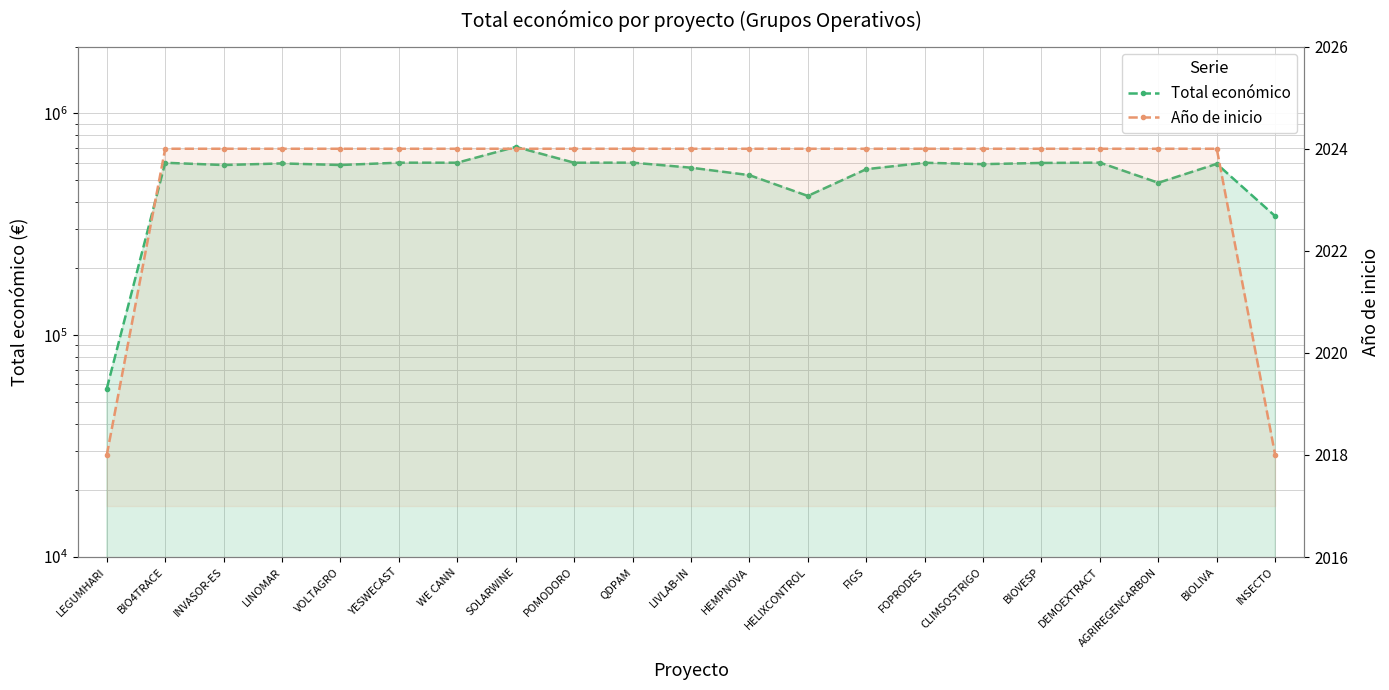

Which series has the widest spread of values?

Total económico